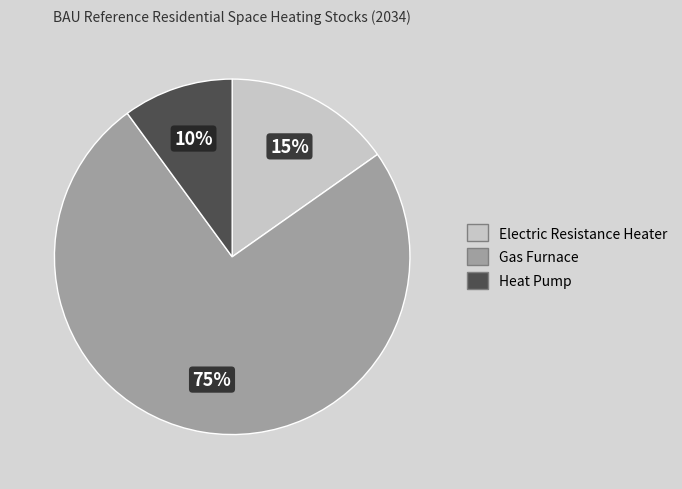

Do Electric Resistance Heater and Heat Pump together represent more than half of the pie?

No